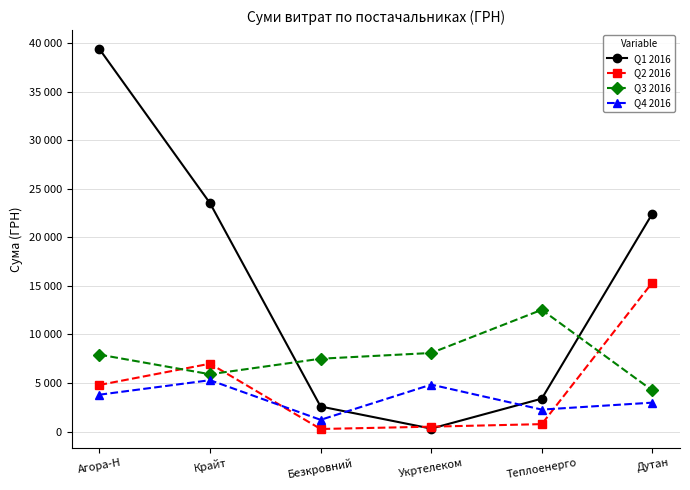

What are all the series names shown in the legend?

Q1 2016, Q2 2016, Q3 2016, Q4 2016